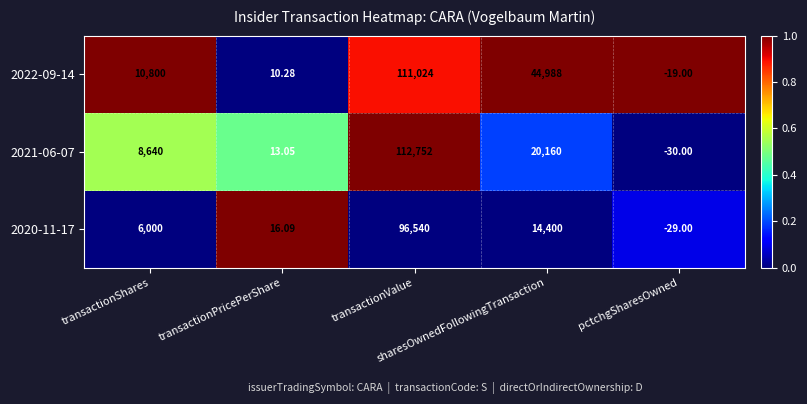

How many categories are shown in the chart?

5